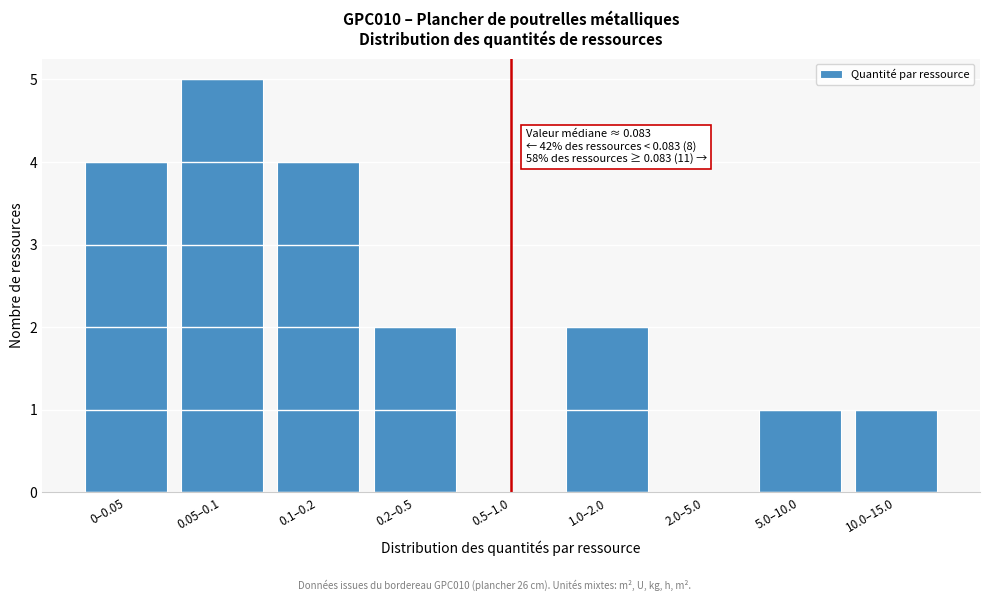

Reading right to left, what are all the values shown in this chart?

10.0–15.0=1	5.0–10.0=1	2.0–5.0=0	1.0–2.0=2	0.5–1.0=0	0.2–0.5=2	0.1–0.2=4	0.05–0.1=5	0–0.05=4